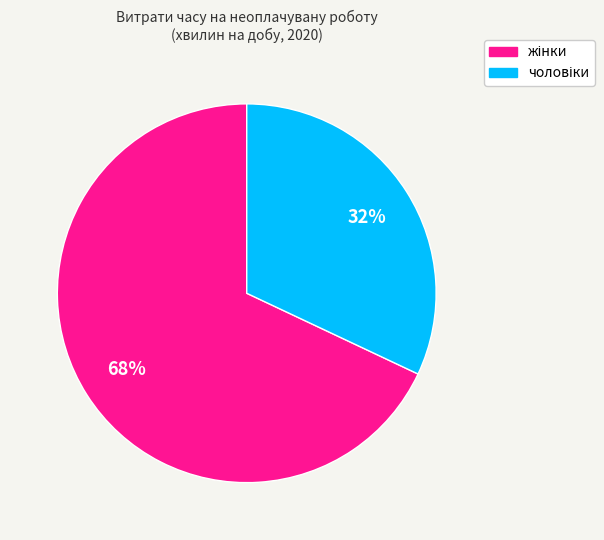

Does any single category account for the majority?

Yes